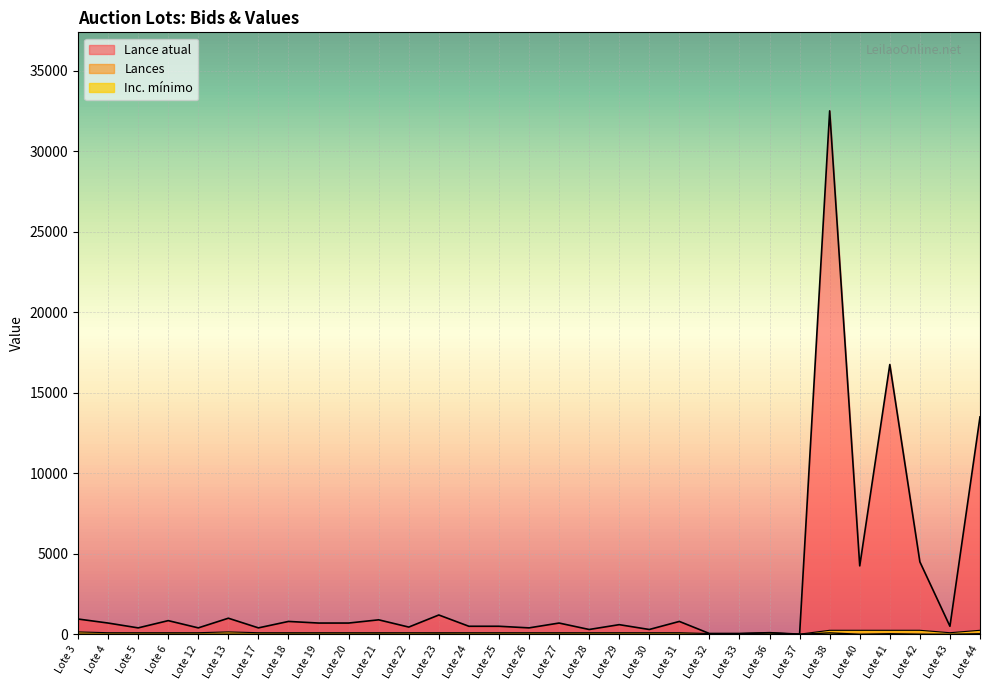

What is the difference between the Lance atual values at Lote 38 and Lote 28?

32200